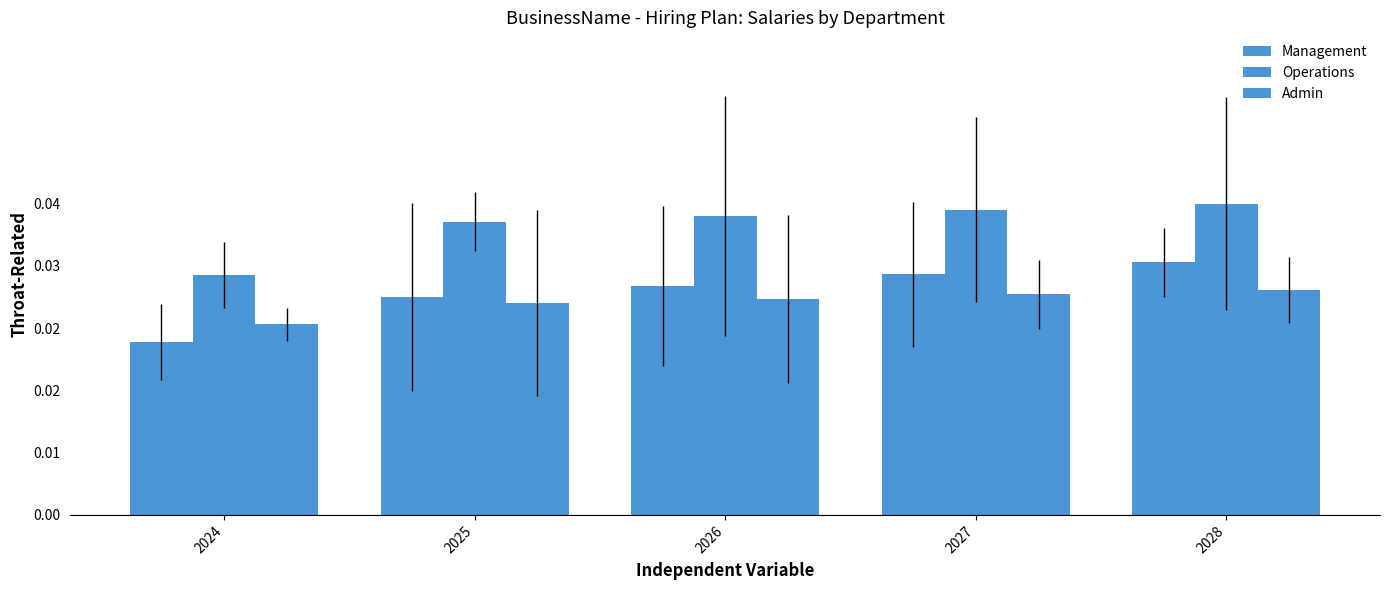

What is the average value of the Admin series?

73226.1